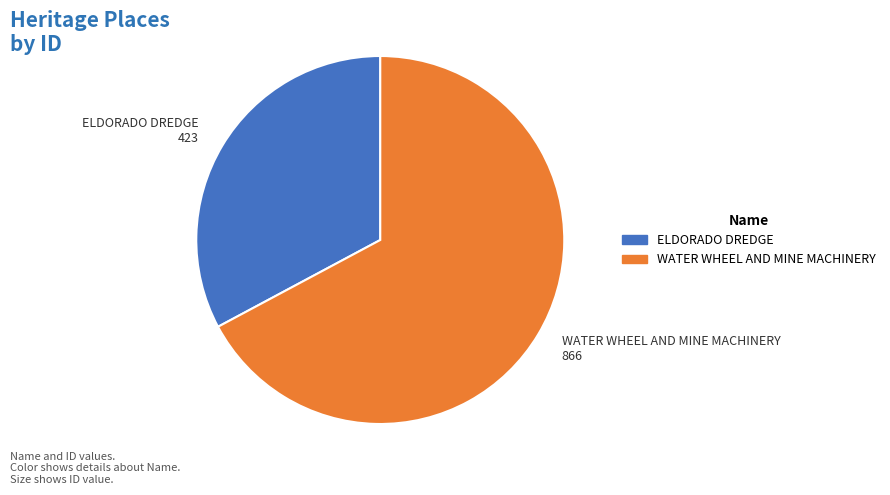

Which slice is the smallest?

ELDORADO DREDGE